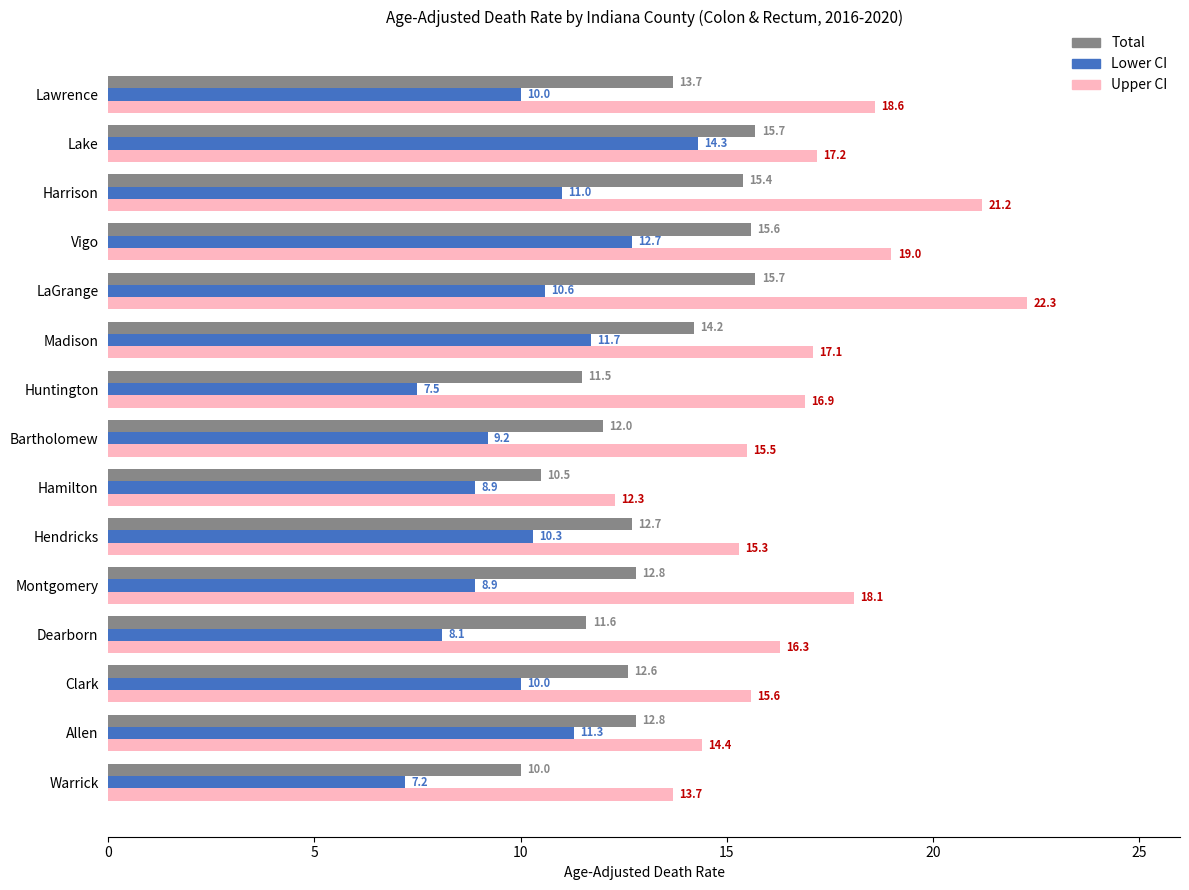

What is the spread (max minus min) of values at Hendricks?

5.0